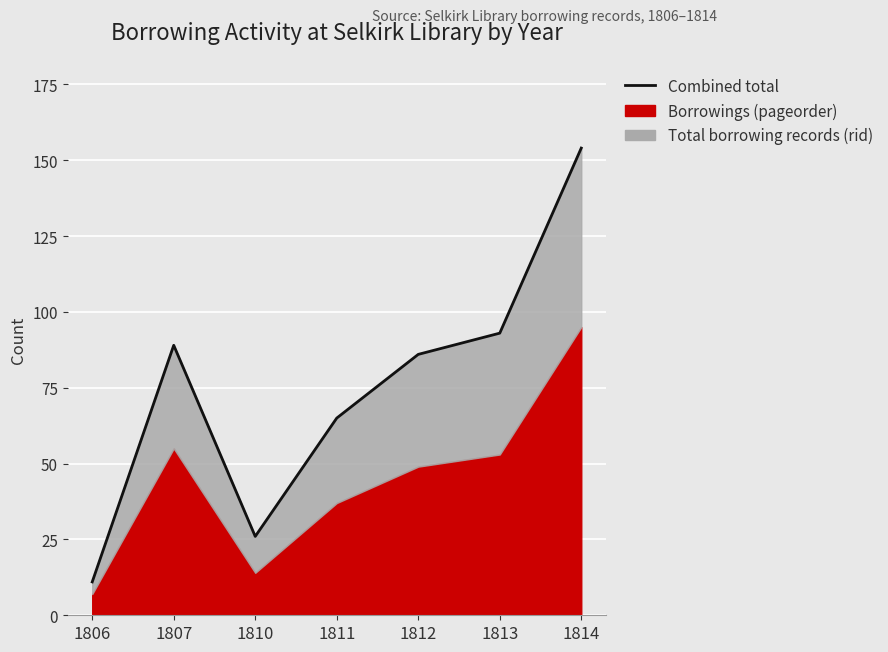

What is the difference between the maximum and second lowest values?

128